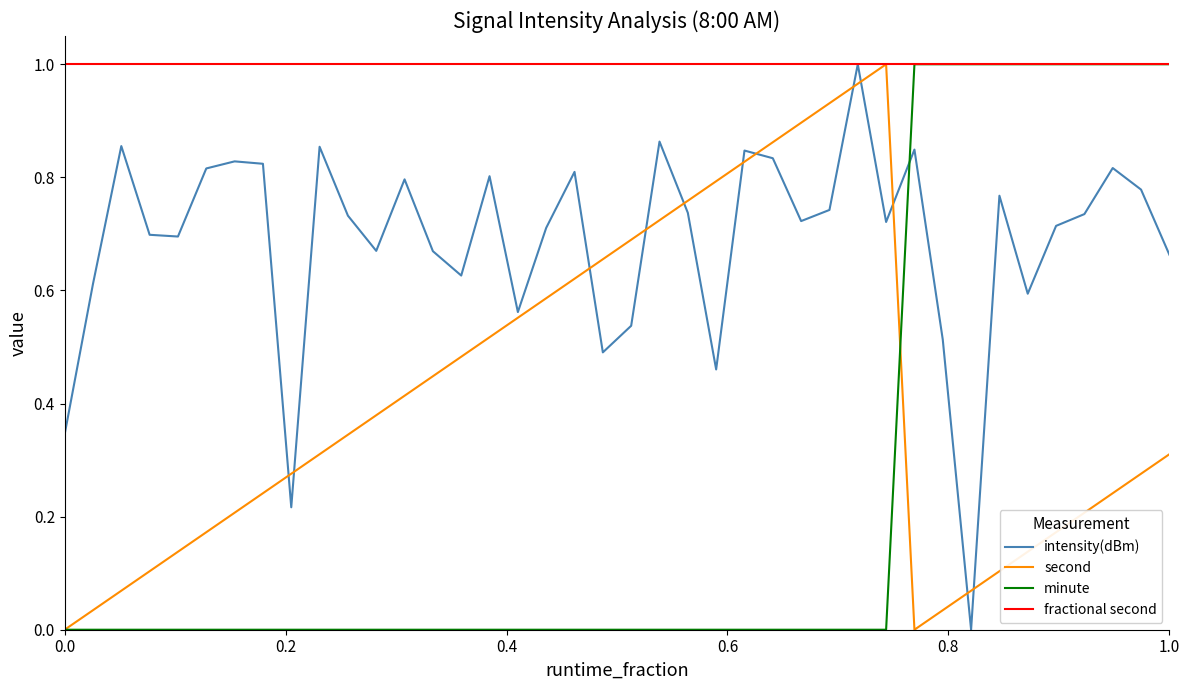

List the series in order of their overall mean, highest first.

fractional second, intensity(dBm), second, minute